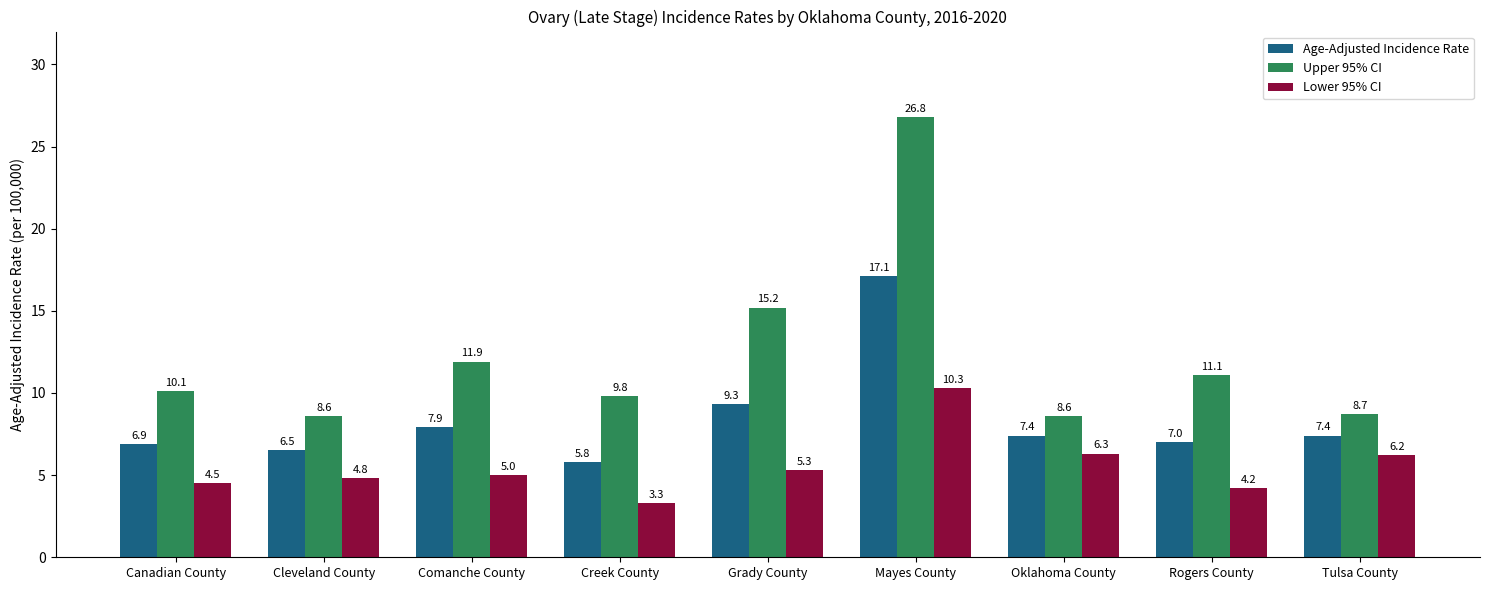

List the series in order of their overall mean, highest first.

Upper 95% CI, Age-Adjusted Incidence Rate, Lower 95% CI